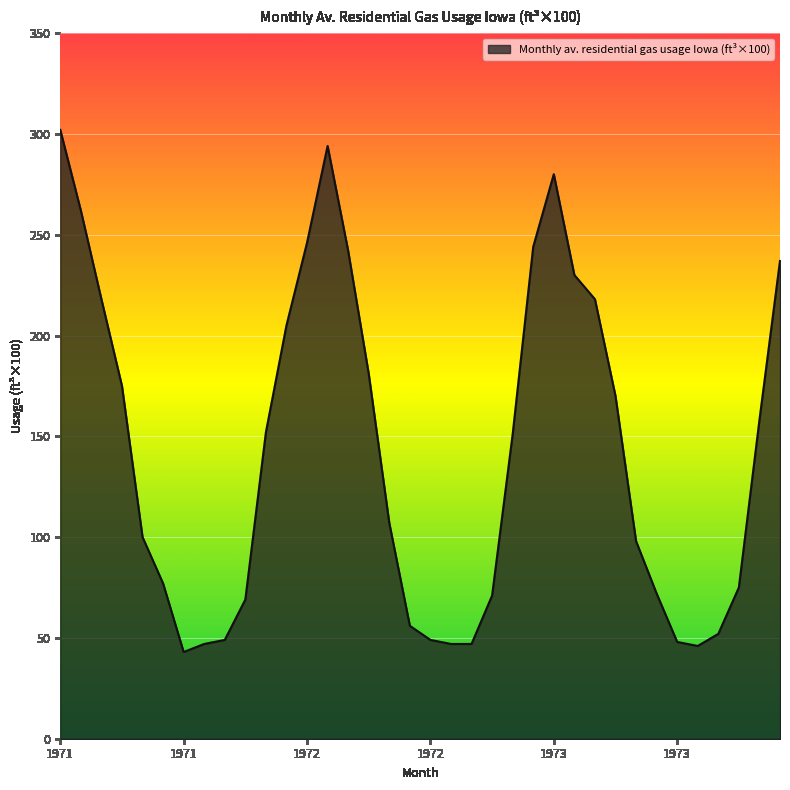

What is the smallest value displayed?

43